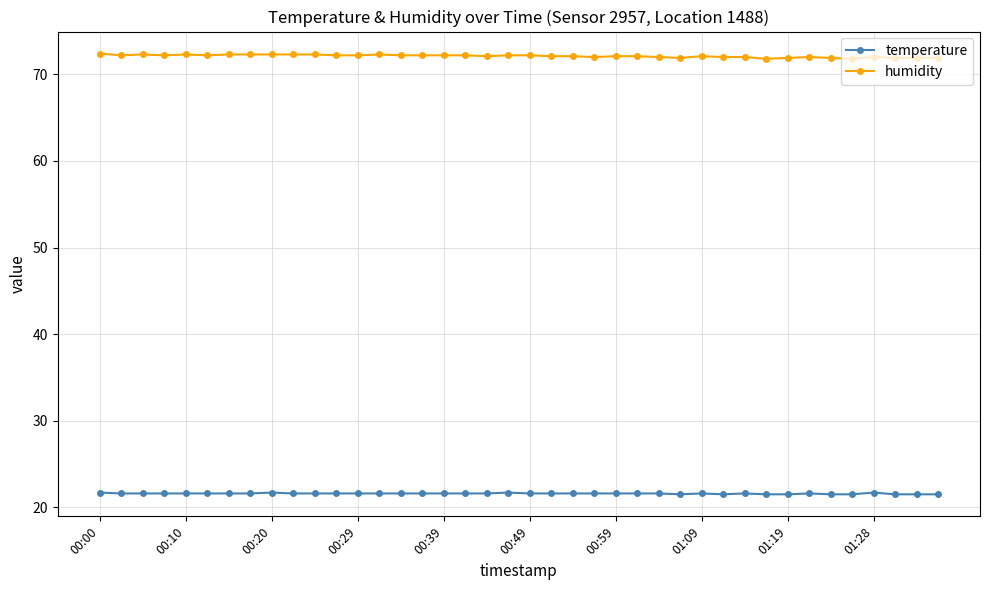

Rank the series by their maximum value, from lowest to highest.

temperature, humidity